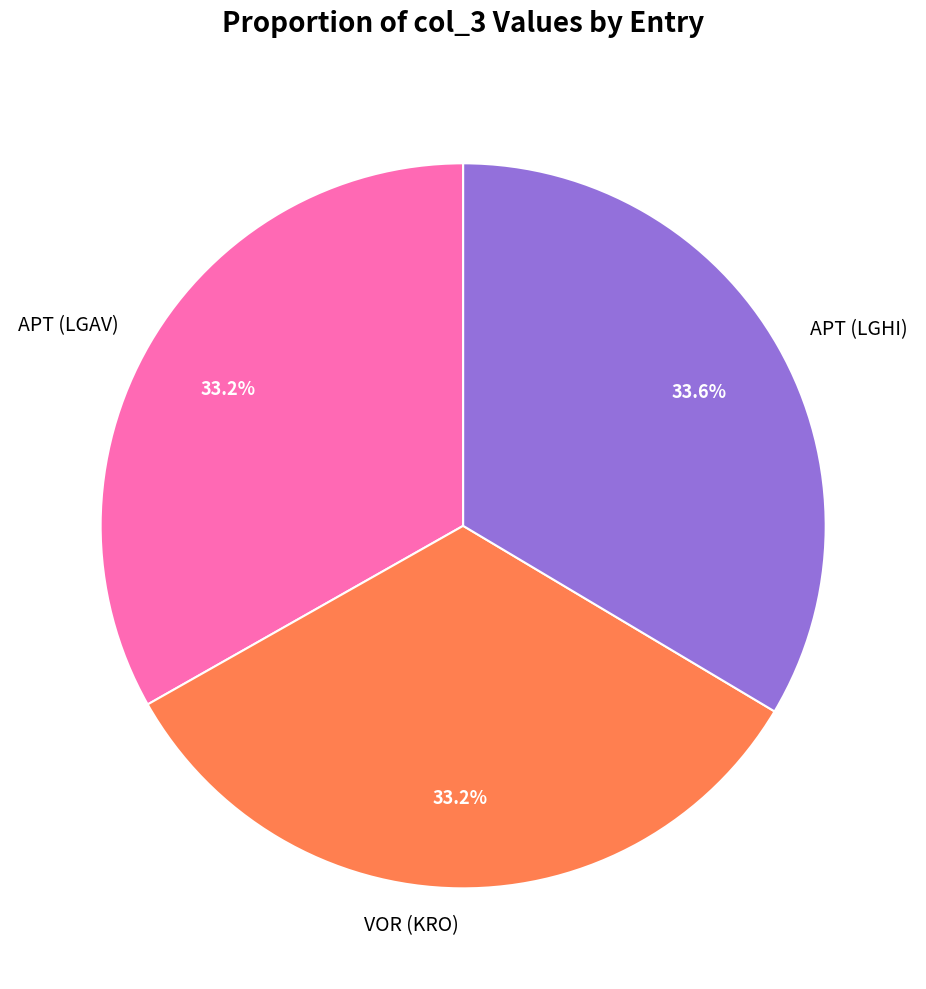

What portion of the pie excludes APT (LGHI)?

66.4%